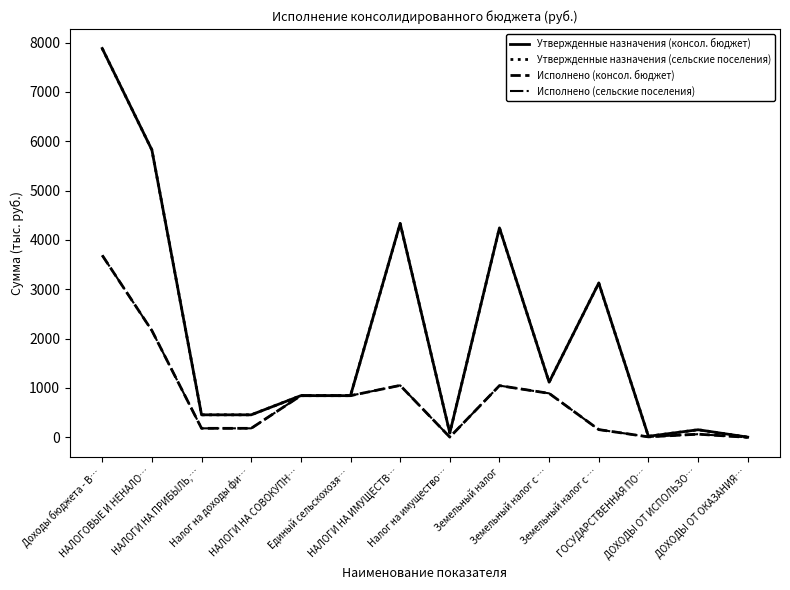

Read the Исполнено (сельские поселения) value at Земельный налог с ….

156.9